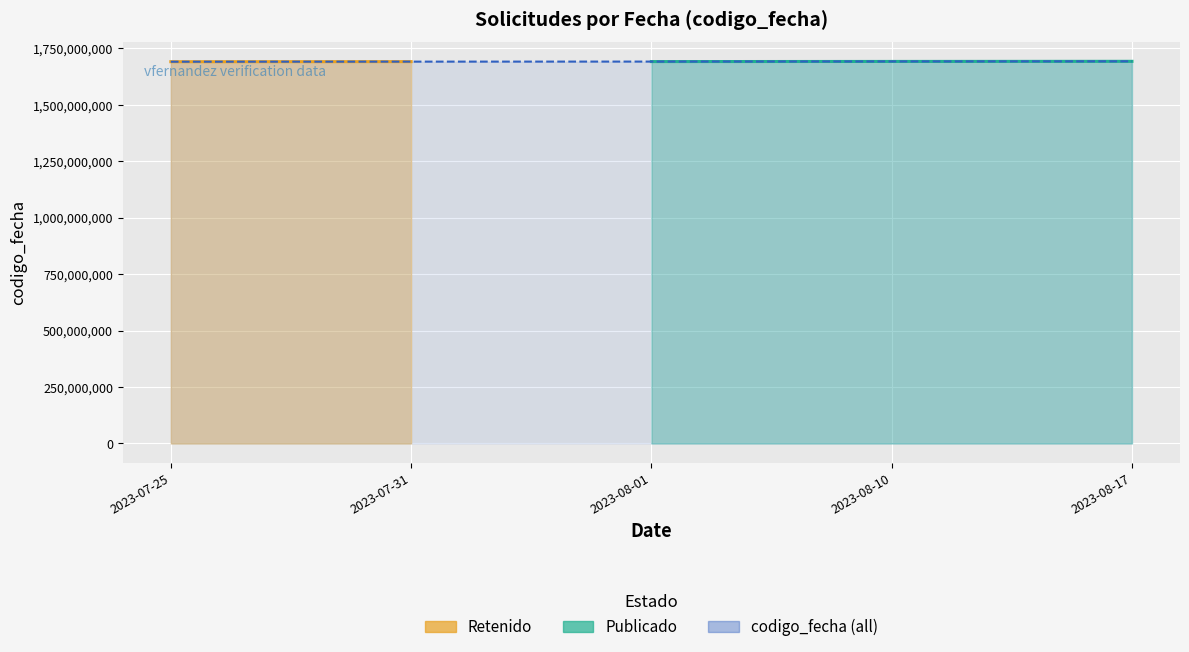

Which category has the highest value across all series?

2023-08-17